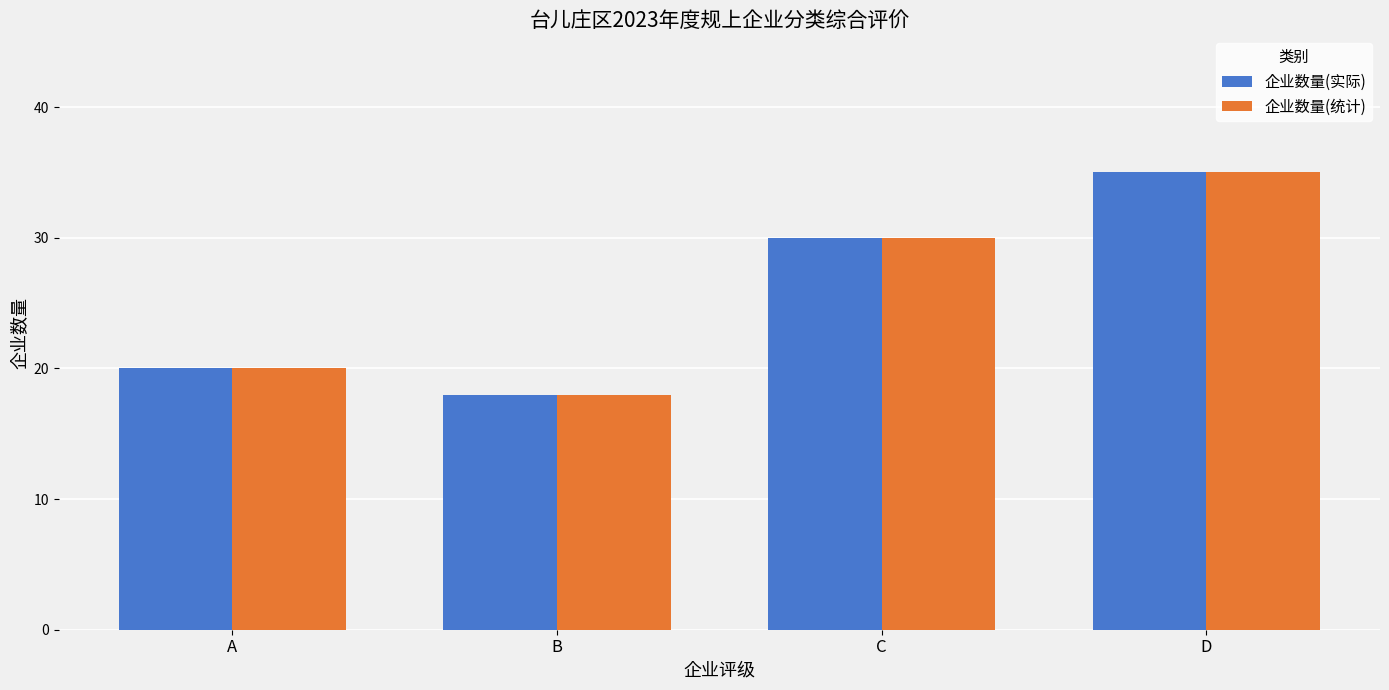

How many 企业数量(统计) values are between 20 and 35?

3